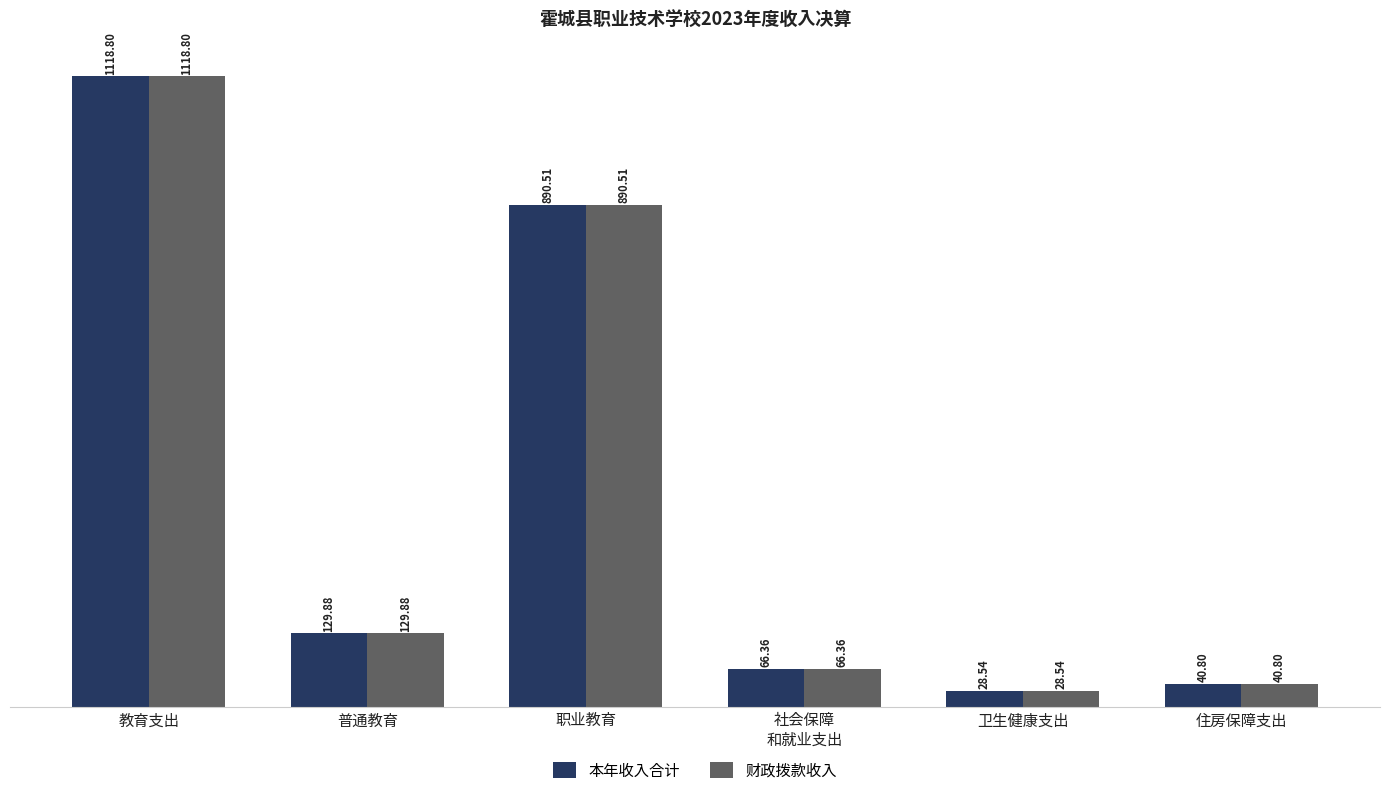

What is the difference between the 财政拨款收入 values at 社会保障
和就业支出 and 教育支出?

1052.4